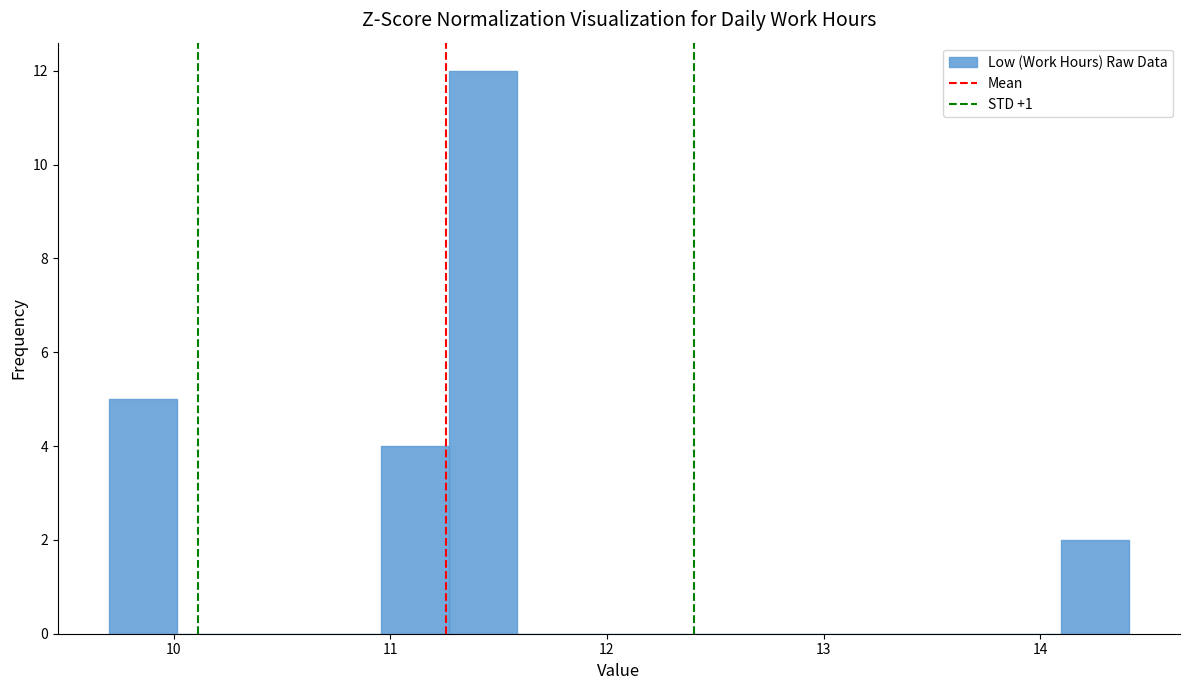

Read against the x-axis, roughly where is the centre of the tallest bar?

11.4